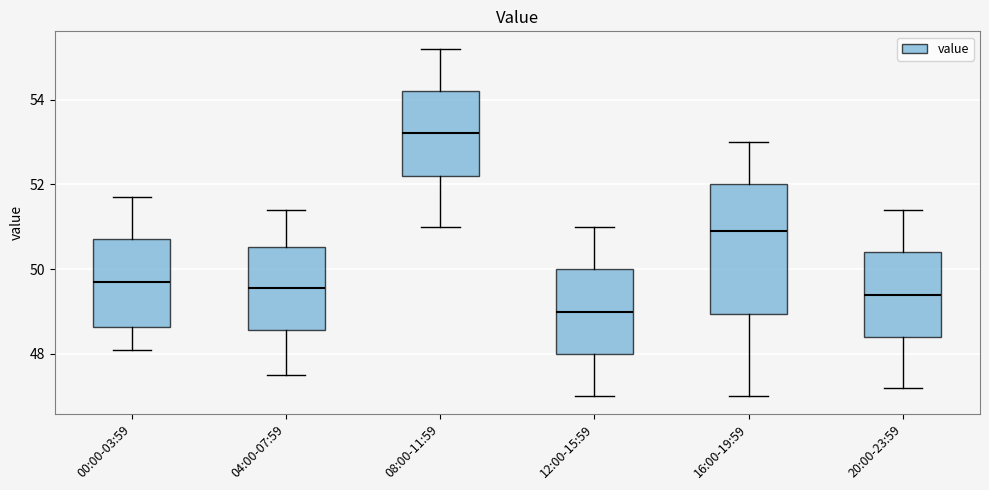

Reading left to right, read every box against the y-axis: the position of its median line, the range the box covers, and the ends of its whiskers. The values are not printed on the chart, so give them approximately, as read against the axis.

00:00-03:59: median 49.8, box 48.6 to 50.8, whiskers 48.2 to 51.8
04:00-07:59: median 49.6, box 48.6 to 50.6, whiskers 47.6 to 51.4
08:00-11:59: median 53.2, box 52.2 to 54.2, whiskers 51.0 to 55.2
12:00-15:59: median 49.0, box 48.0 to 50.0, whiskers 47.0 to 51.0
16:00-19:59: median 51.0, box 49.0 to 52.0, whiskers 47.0 to 53.0
20:00-23:59: median 49.4, box 48.4 to 50.4, whiskers 47.2 to 51.4